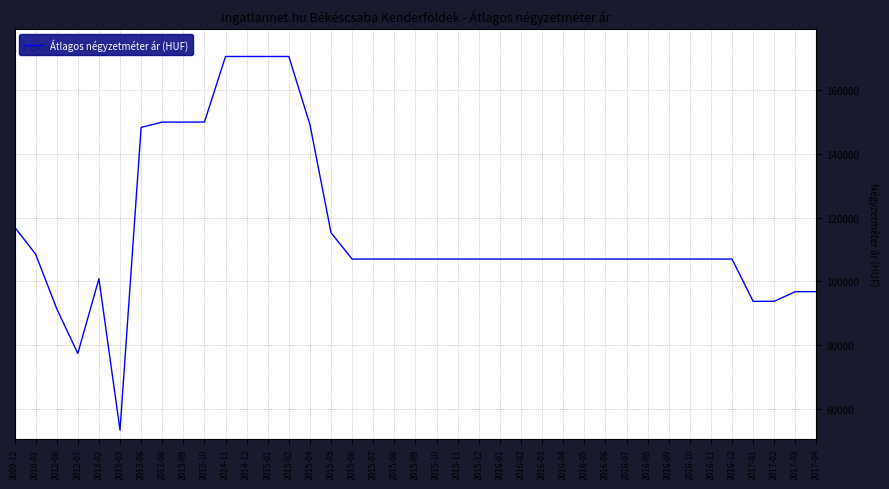

What is the difference between the second highest and second lowest values?

93190